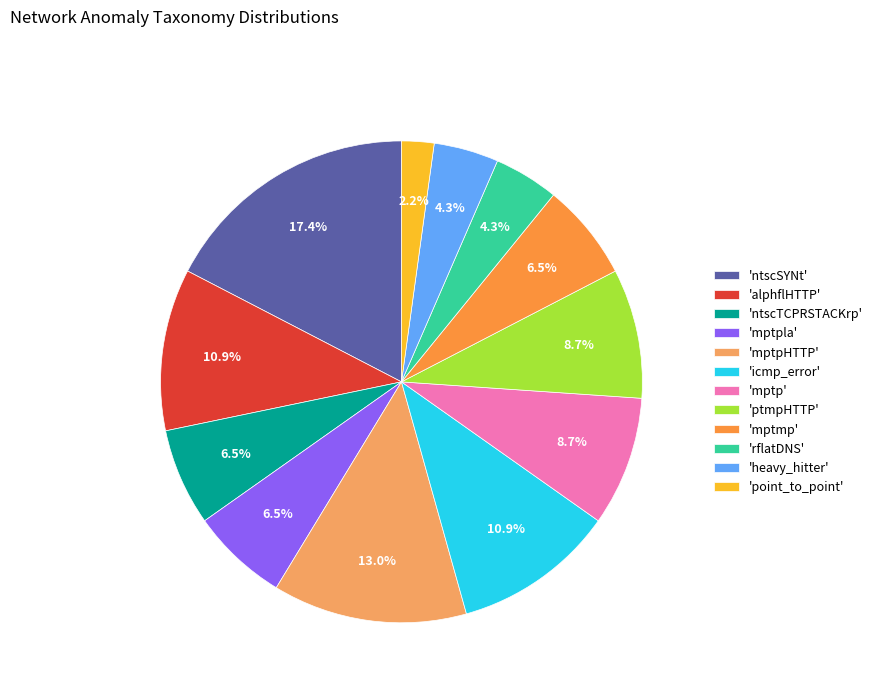

How many slices are in this pie chart?

12